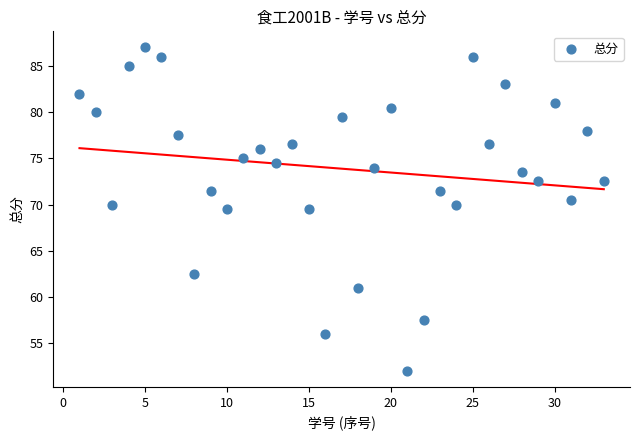

What is the range of X values (max minus min)?

32.0